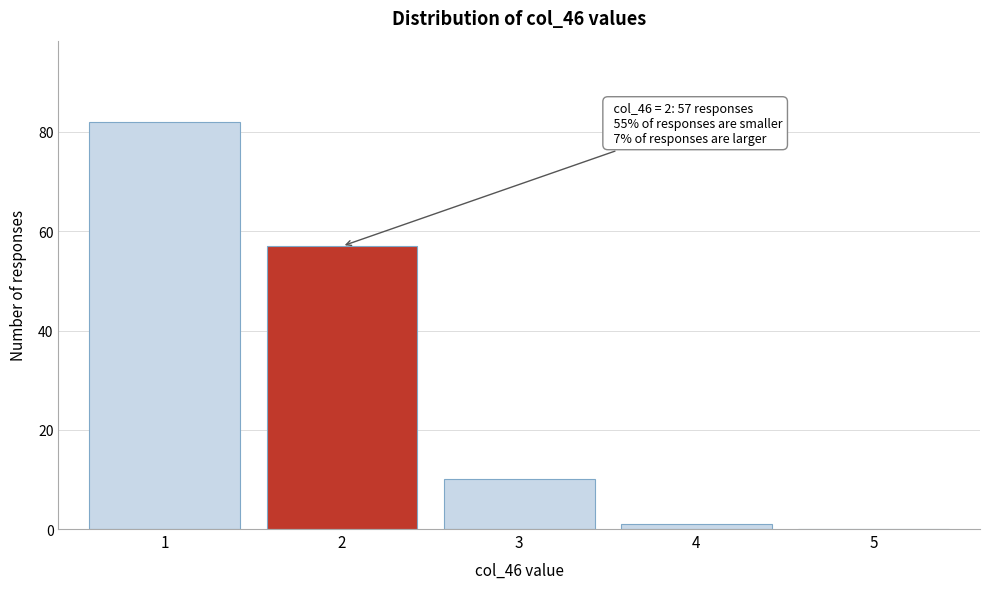

Reading left to right, extract all data points from this chart.

1=82	2=57	3=10	4=1	5=0